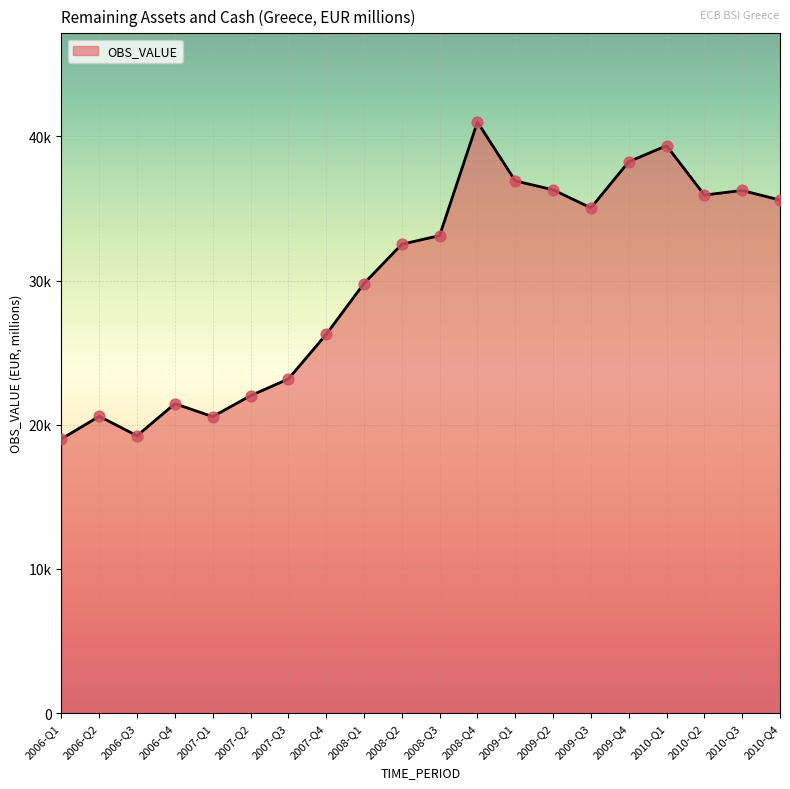

What is the change in value from 2006-Q3 to 2010-Q2?

+16688